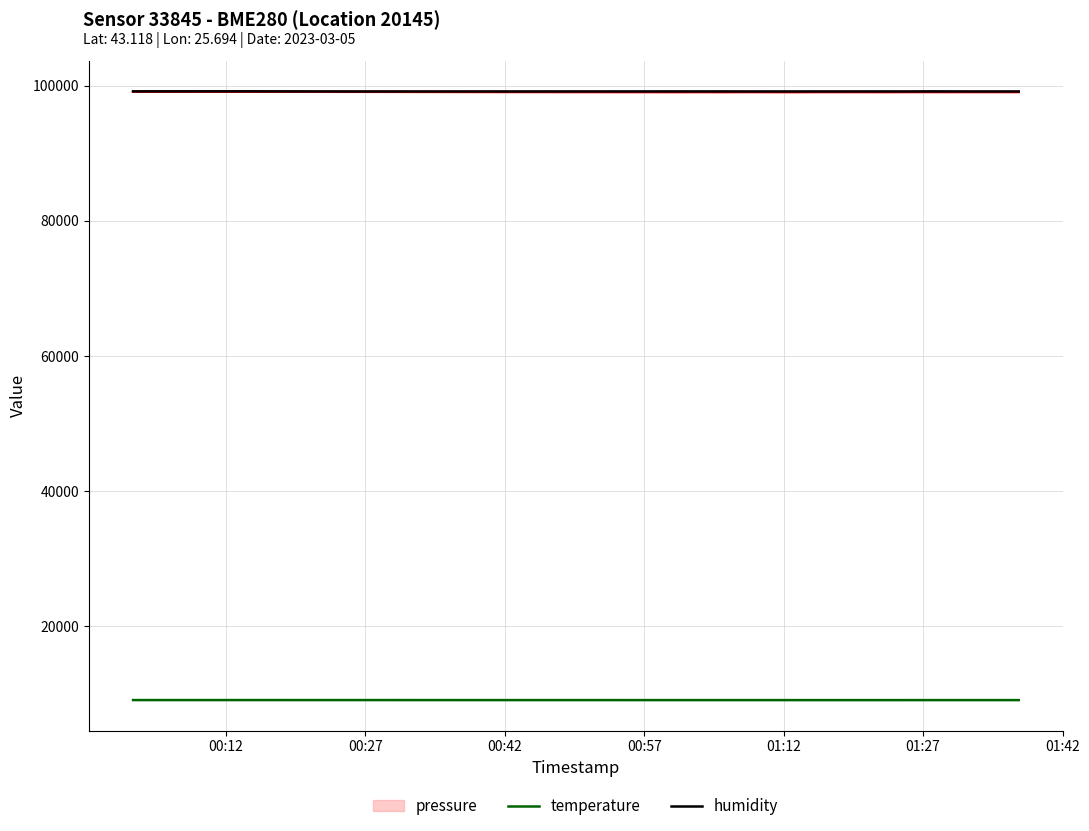

At which label does temperature reach its peak?

00:27